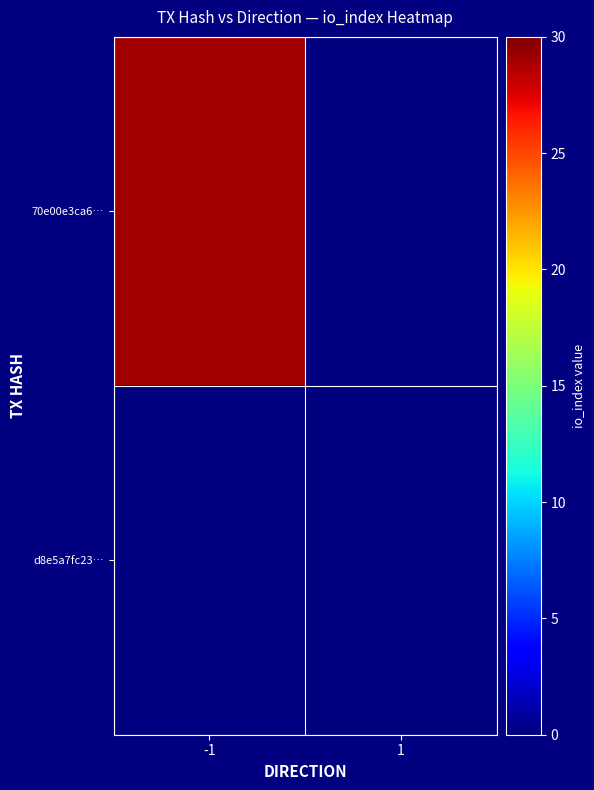

Rank the series by their maximum value, from lowest to highest.

70e00e3ca6…, d8e5a7fc23…